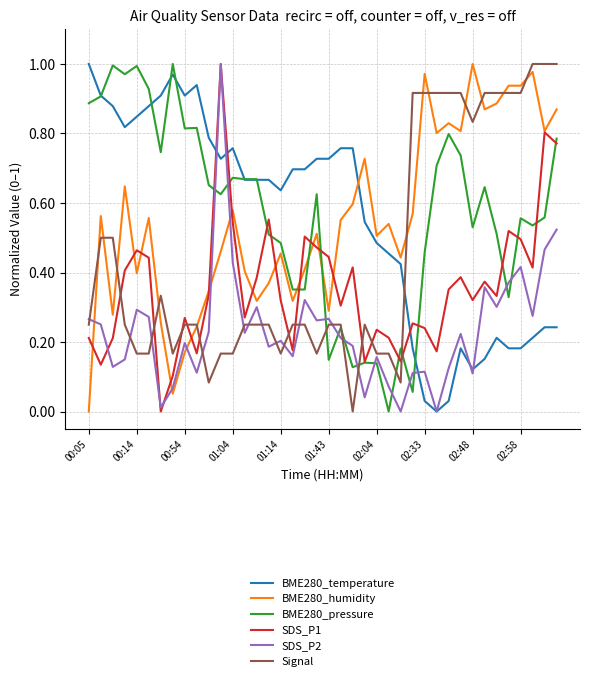

True or false: BME280_temperature and SDS_P1 intersect in this chart.

True